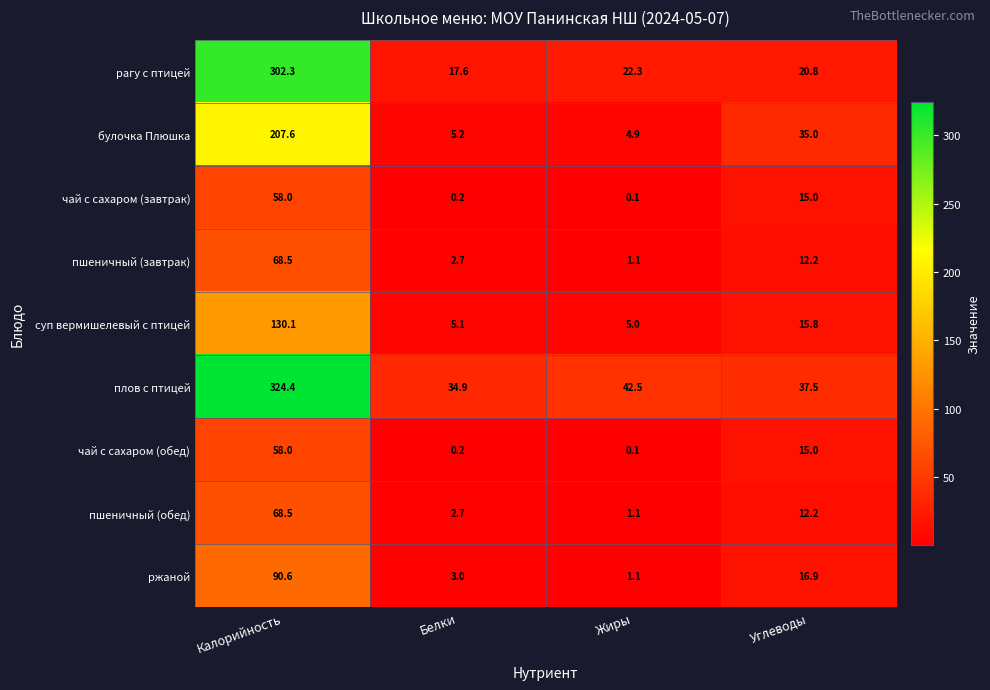

Where does the ржаной series first go above 16?

Калорийность